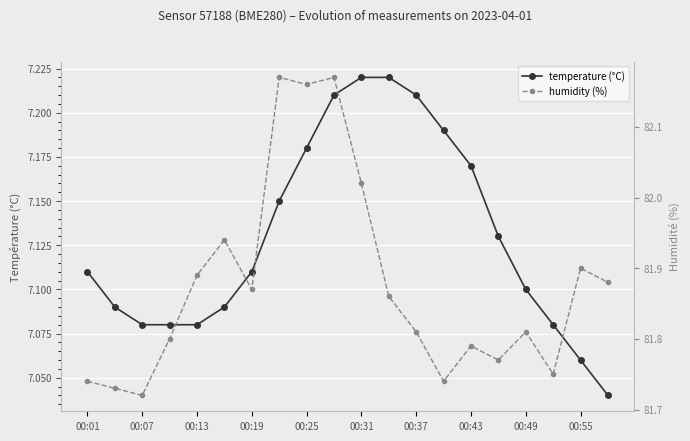

How many lines are shown in the chart?

2